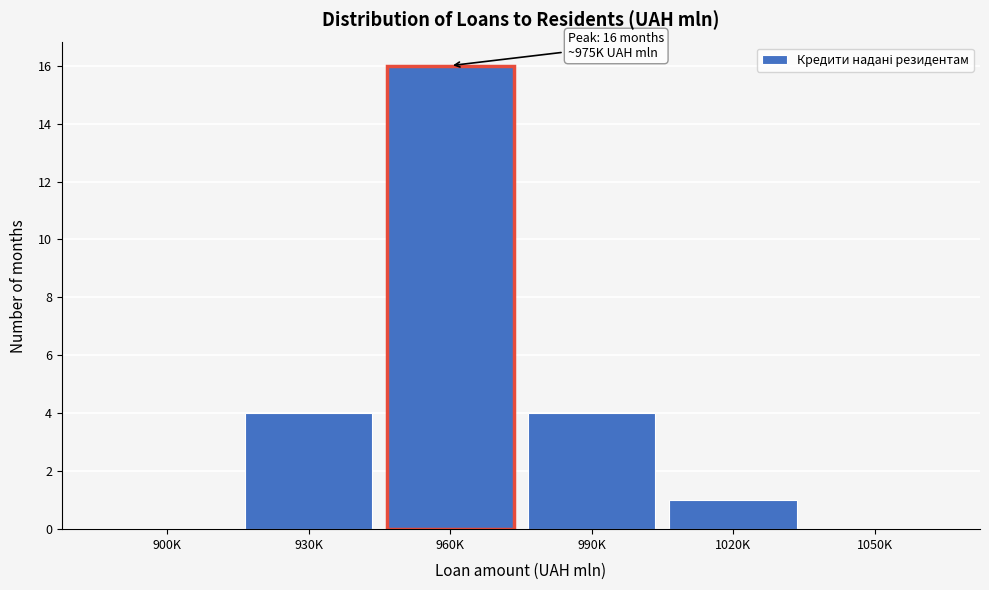

Reading left to right, transcribe all the data shown in this chart.

900K=0	930K=4	960K=16	990K=4	1020K=1	1050K=0